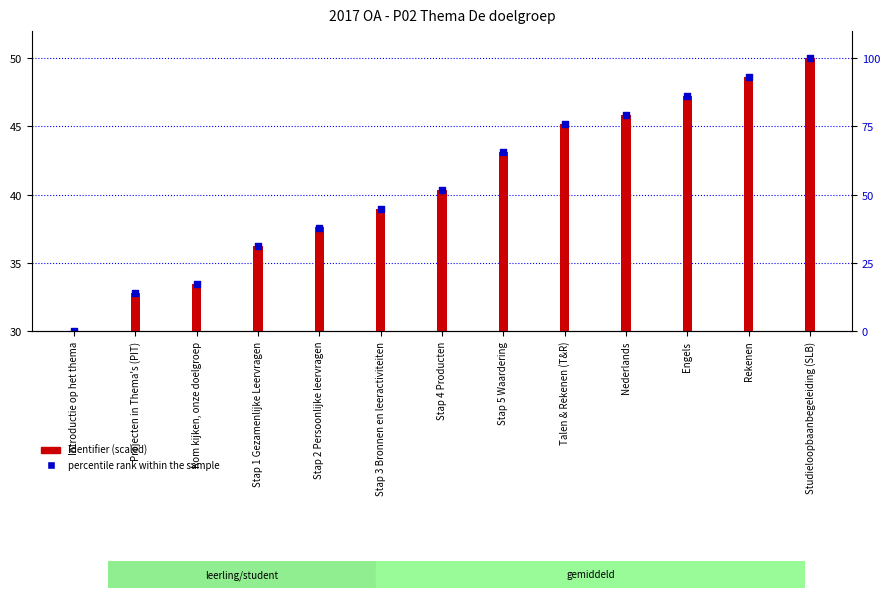

Which series reaches the maximum Y coordinate?

Identifier (scaled)